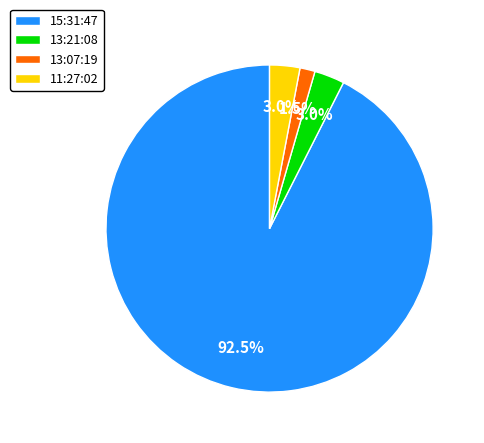

Count the number of slices in the pie.

4